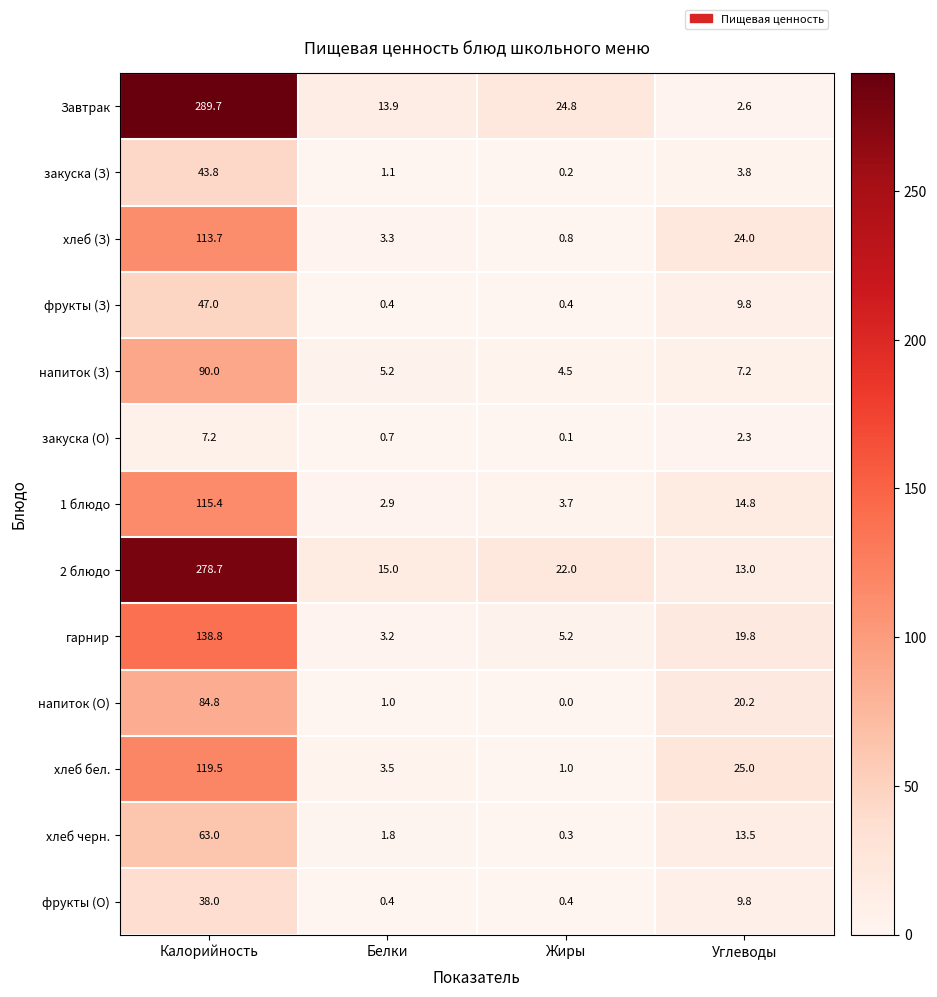

What is the spread (max minus min) of values at Жиры?

24.8